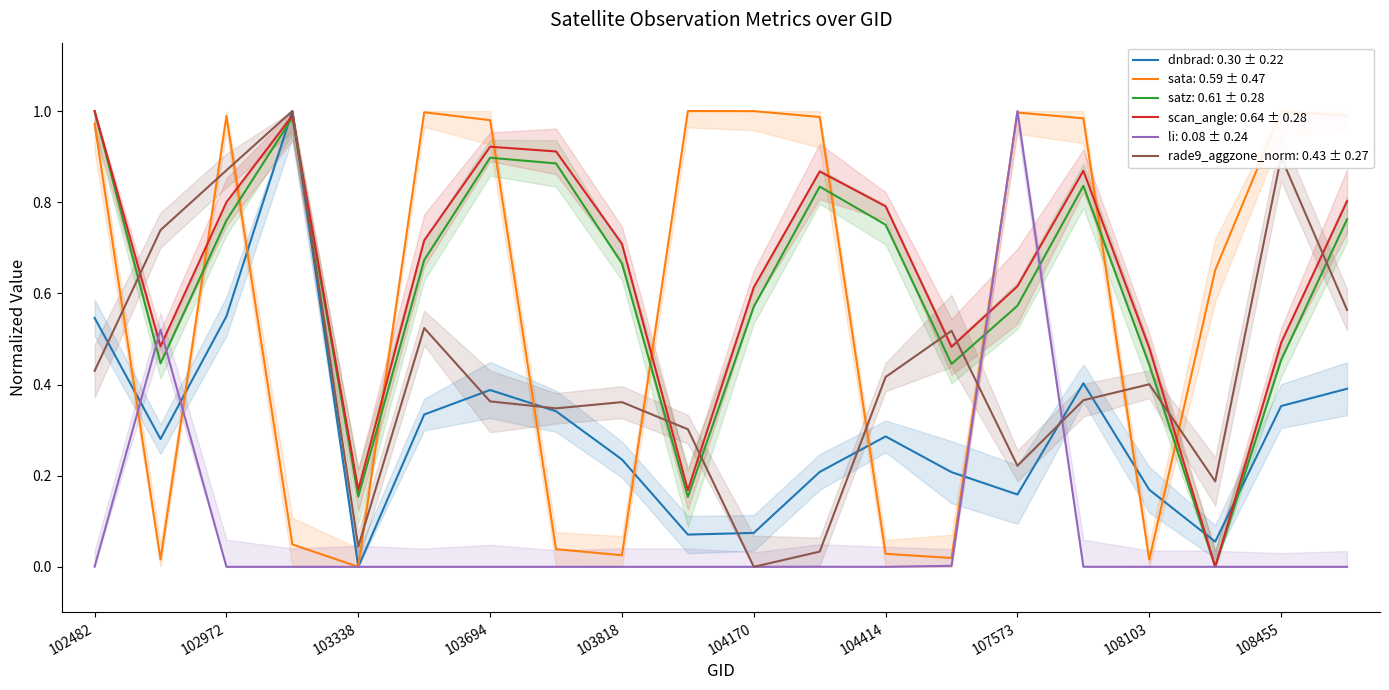

What is the sum of the dnbrad values at 104170 and 107744?

0.5